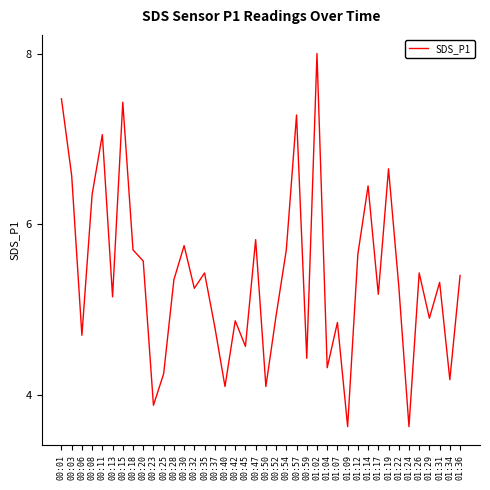

Approximately how many times larger is the value at 01:26 compared to 00:08?

0.9